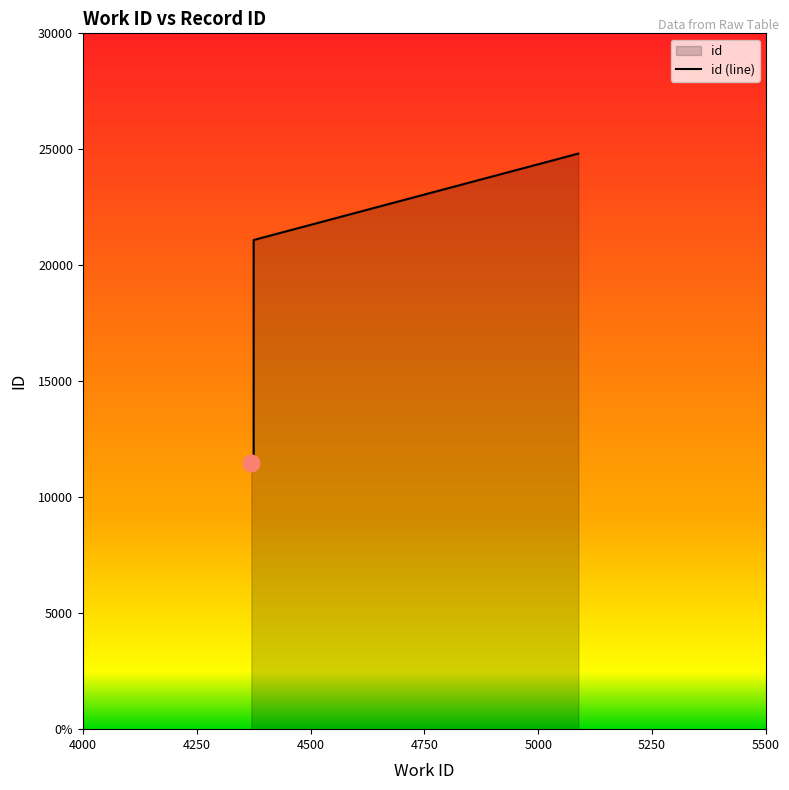

What is the change in value from 4370 to 5088?

+13334